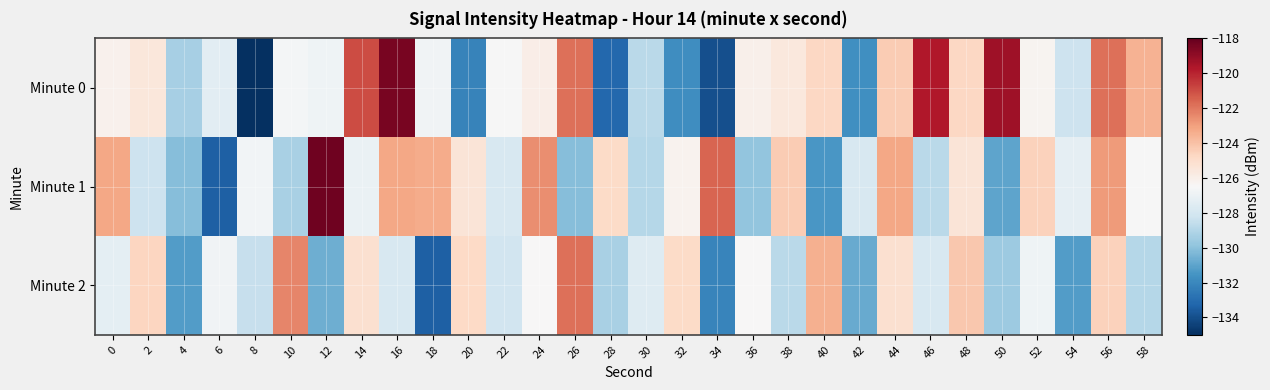

How many distinct data groups are displayed?

3